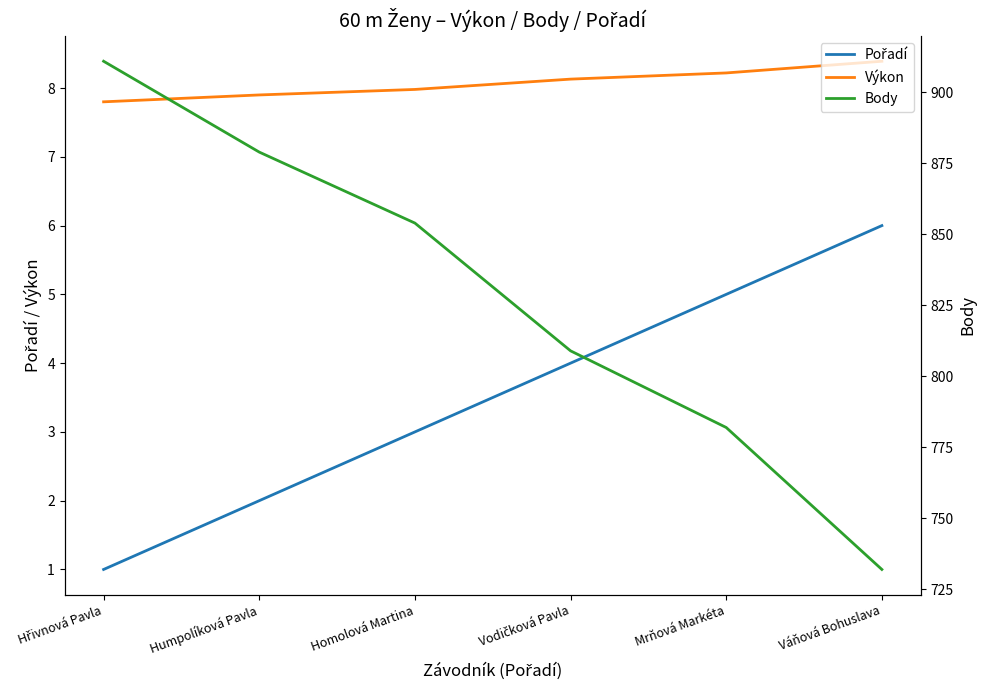

The value of Pořadí at Hřivnová Pavla is 1.0. True or false?

True